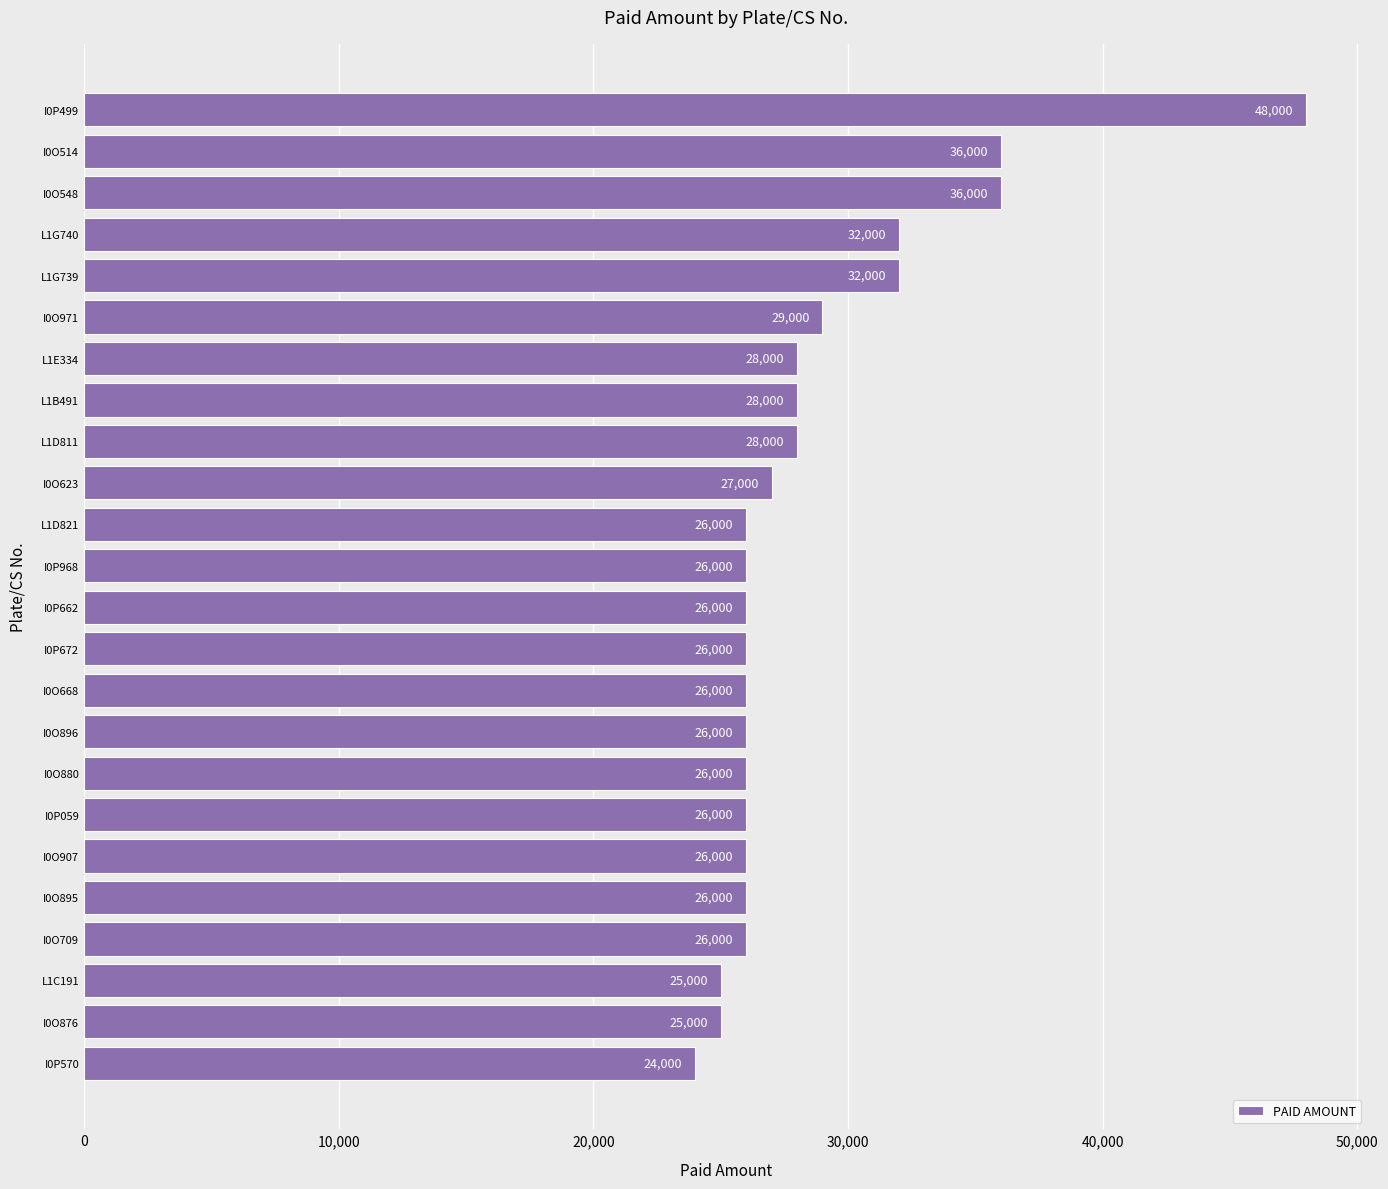

What is the sum of all values?

684000